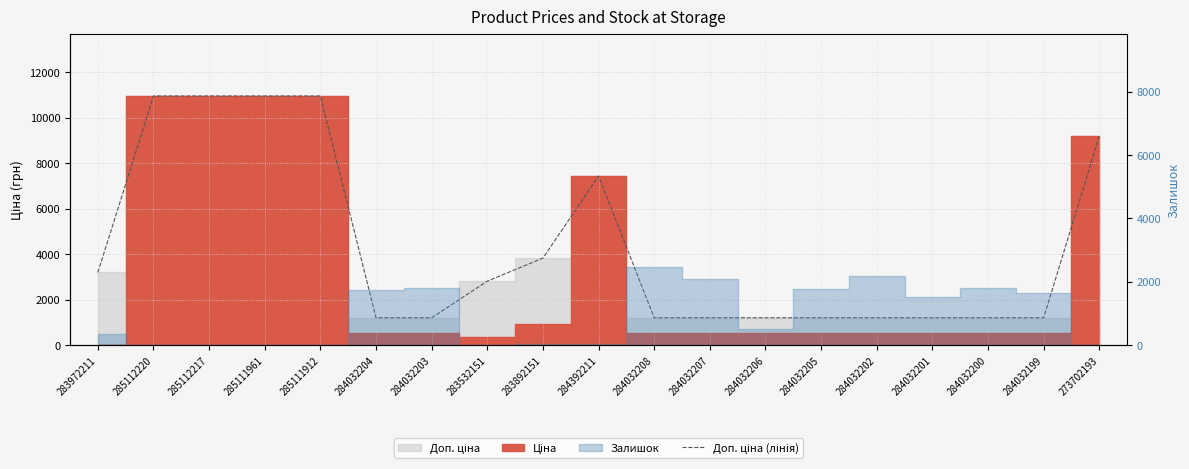

Approximately how many times larger is the value at 284032199 compared to 283972211?

0.4